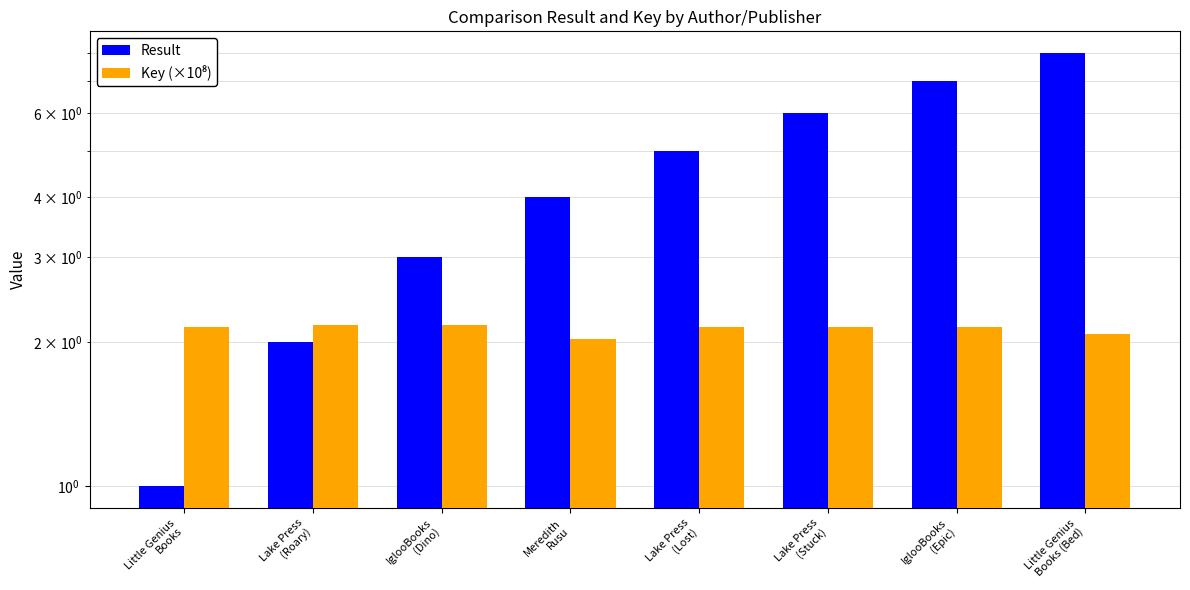

What is the average value of the Result series?

4.5